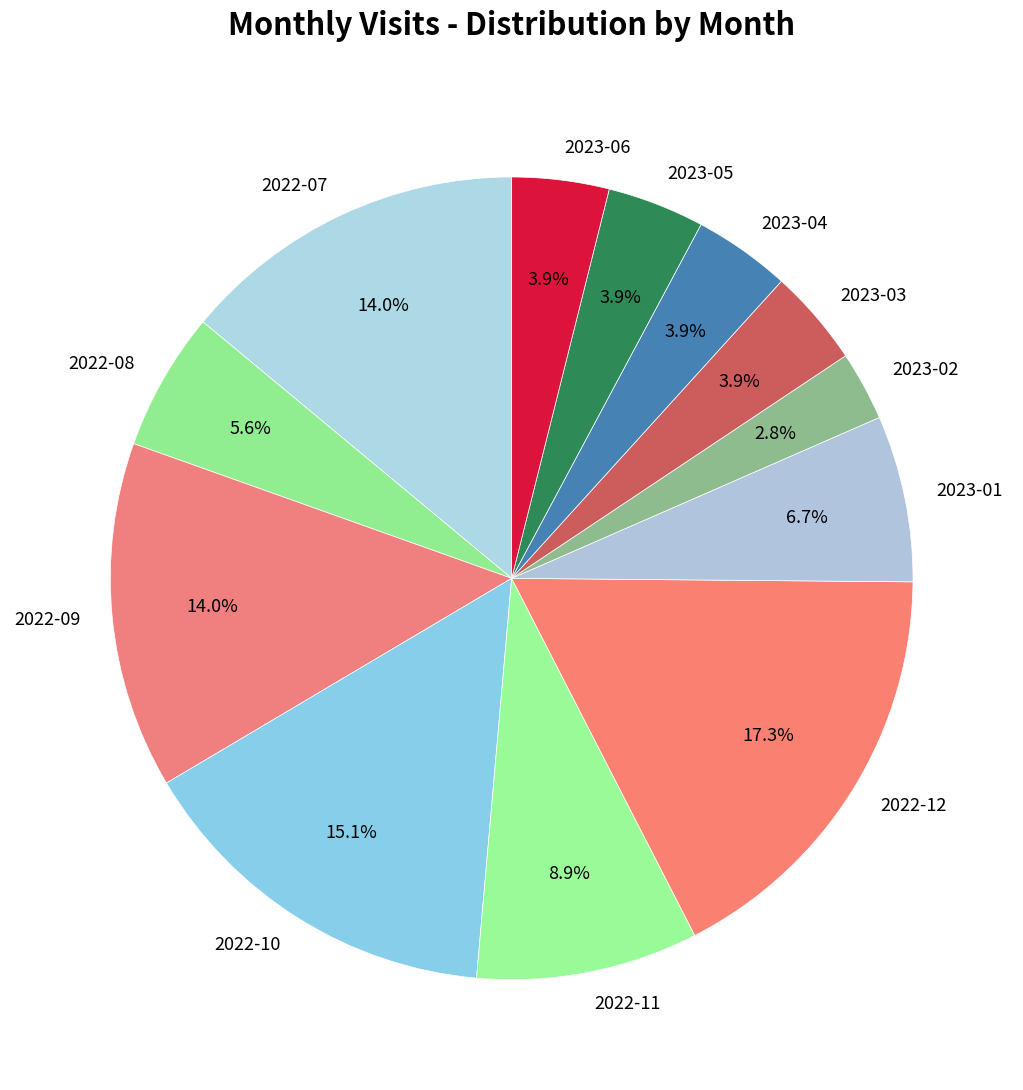

Approximately how many times larger is the value at 2023-04 compared to 2022-09?

0.3